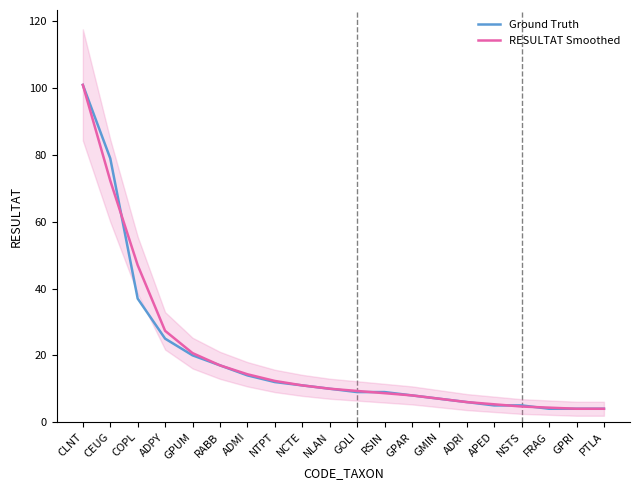

Which category has the lowest value across all series?

FRAG